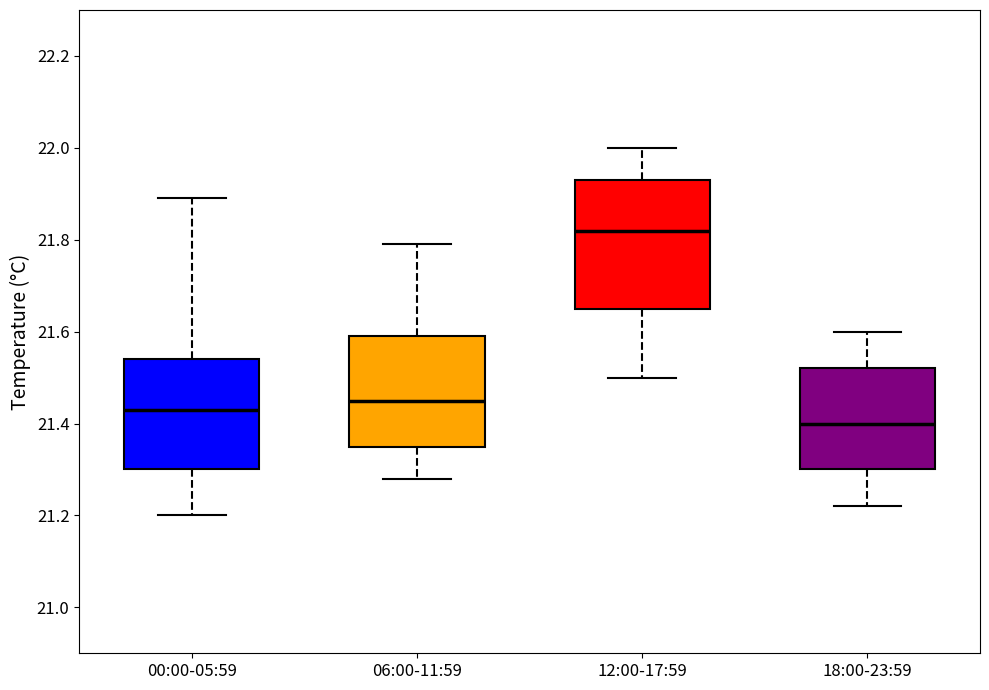

Where does the upper whisker of the box for 00:00-05:59 end on the y-axis? The values are not printed on the chart, so give them approximately, as read against the axis.

21.90